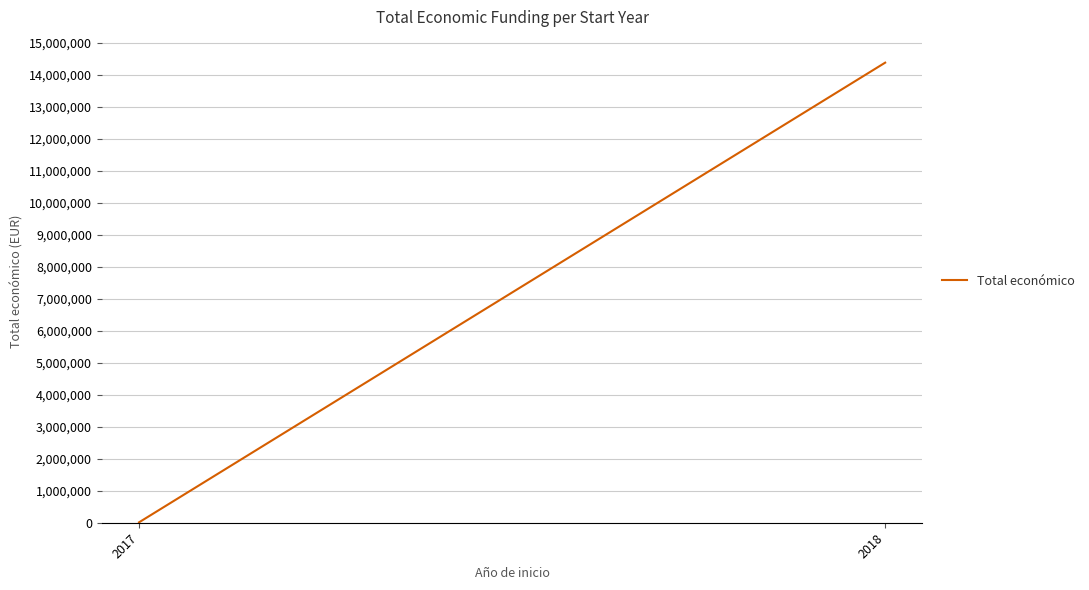

What is the smallest value displayed?

12000